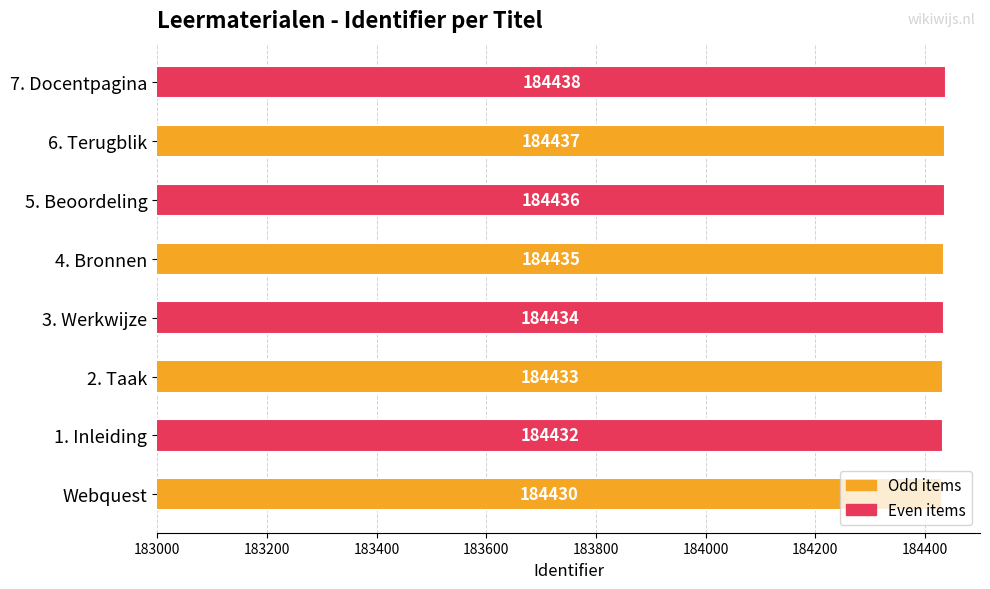

The chart shows a value of 184435 at 4. Bronnen. True or false?

True